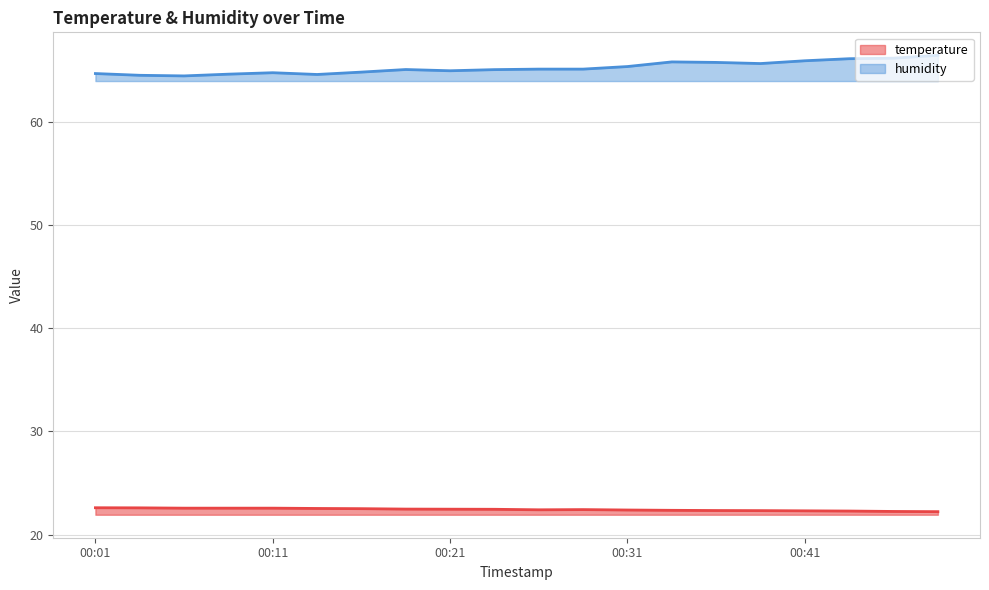

What is the sum of the humidity values at 00:41 and 00:14?

130.6